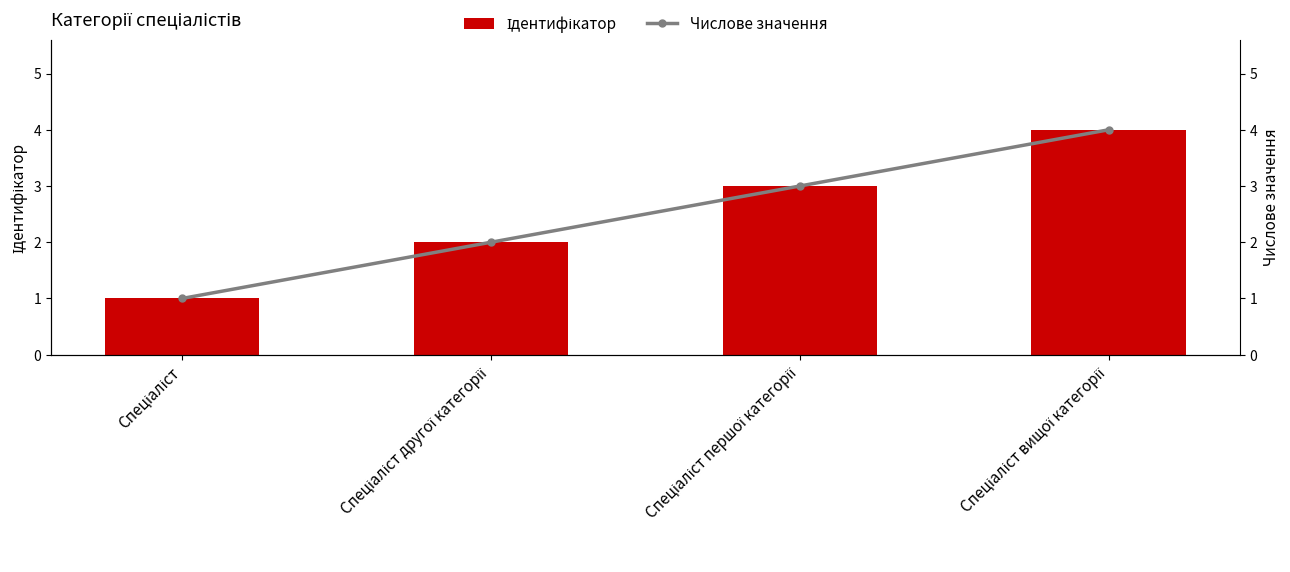

Reading left to right, what are all the values shown in this chart?

Ідентифікатор: 1	2	3	4
Числове значення: 1	2	3	4